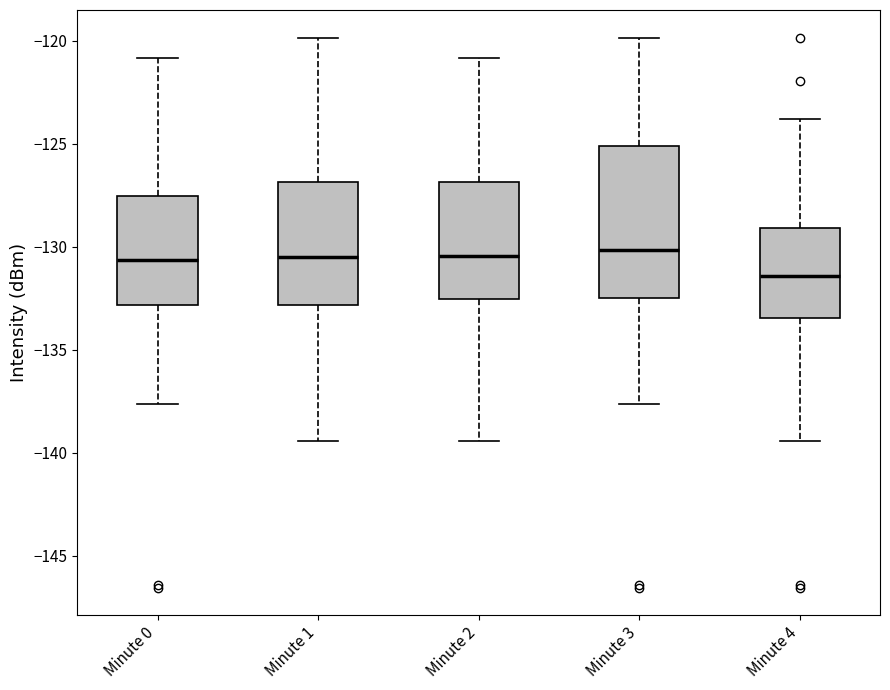

Reading left to right, transcribe this box plot: for each box, give where its median line is, the range the box spans, and where its two whiskers end, as read against the y-axis. The values are not printed on the chart, so give them approximately, as read against the axis.

Minute 0: median -130.5, box -133.0 to -127.5, whiskers -137.5 to -121.0
Minute 1: median -130.5, box -133.0 to -127.0, whiskers -139.5 to -120.0
Minute 2: median -130.5, box -132.5 to -127.0, whiskers -139.5 to -121.0
Minute 3: median -130.0, box -132.5 to -125.0, whiskers -137.5 to -120.0
Minute 4: median -131.5, box -133.5 to -129.0, whiskers -139.5 to -124.0